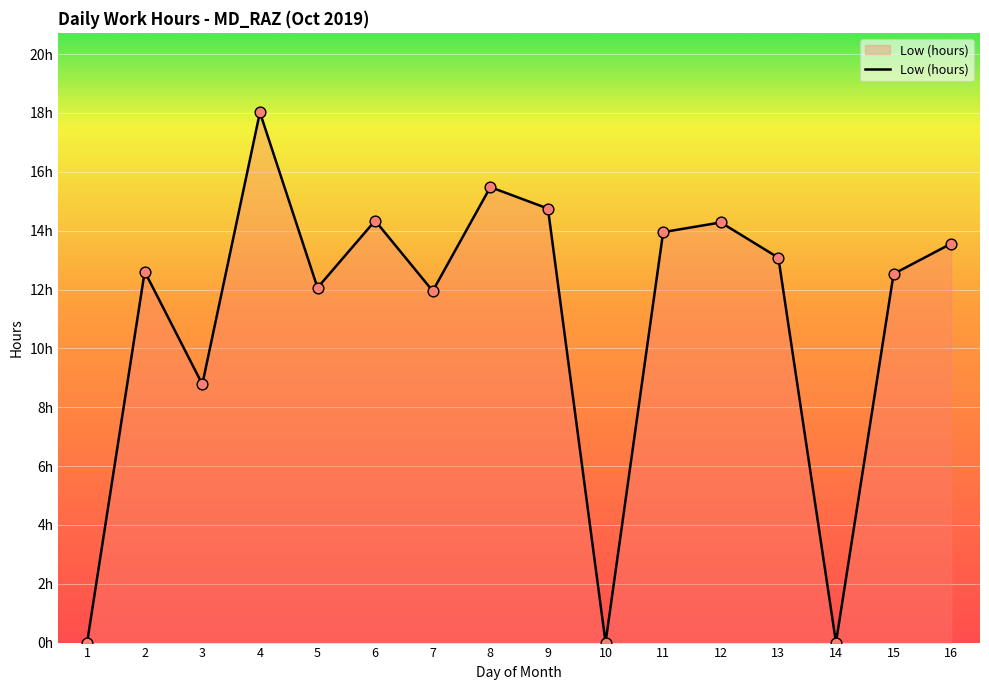

Is this an area chart (filled region under the line)?

Yes